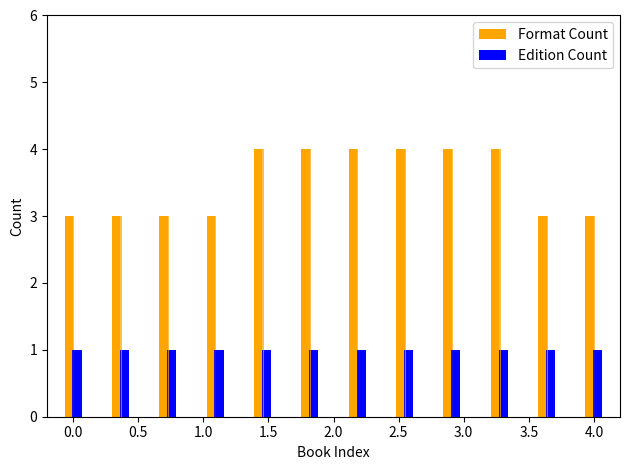

What is the average value of the Edition Count series?

1